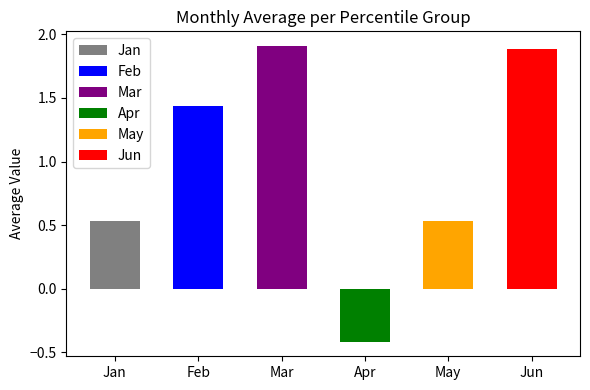

Is the value of Jun at pct45 greater than the value of Apr at pct75?

Yes